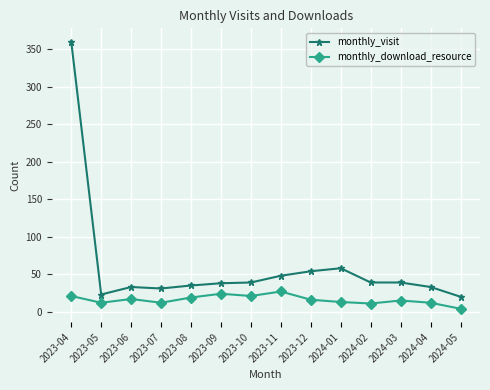

Rank the series at 2024-03 from lowest to highest value.

monthly_download_resource, monthly_visit